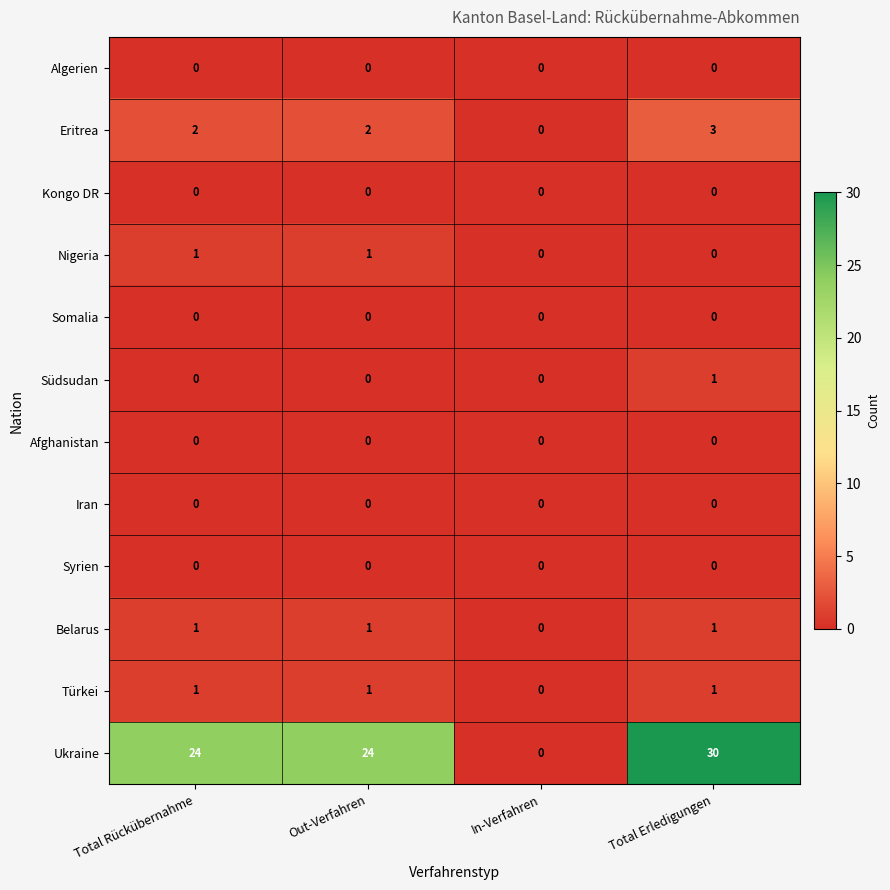

How many series are shown in this chart?

12